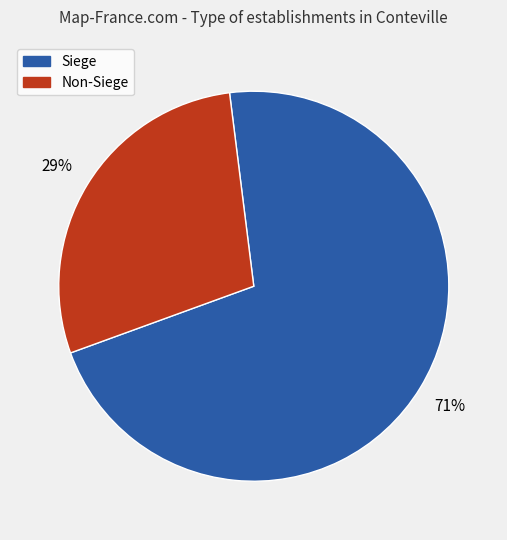

To the nearest percent, what is the average slice percentage?

50%